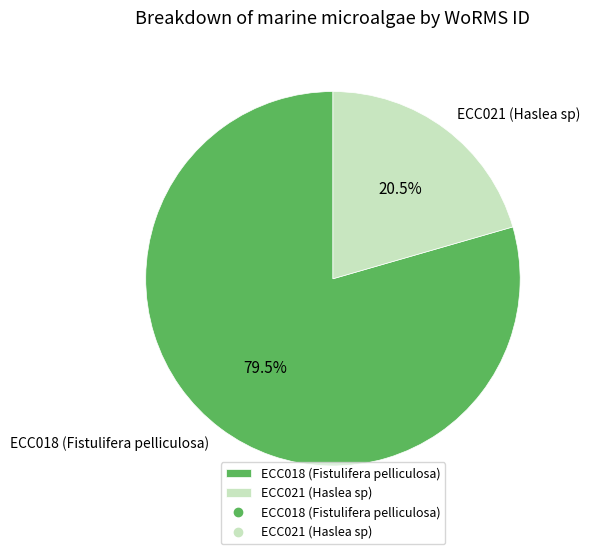

How many slices are in this pie chart?

2